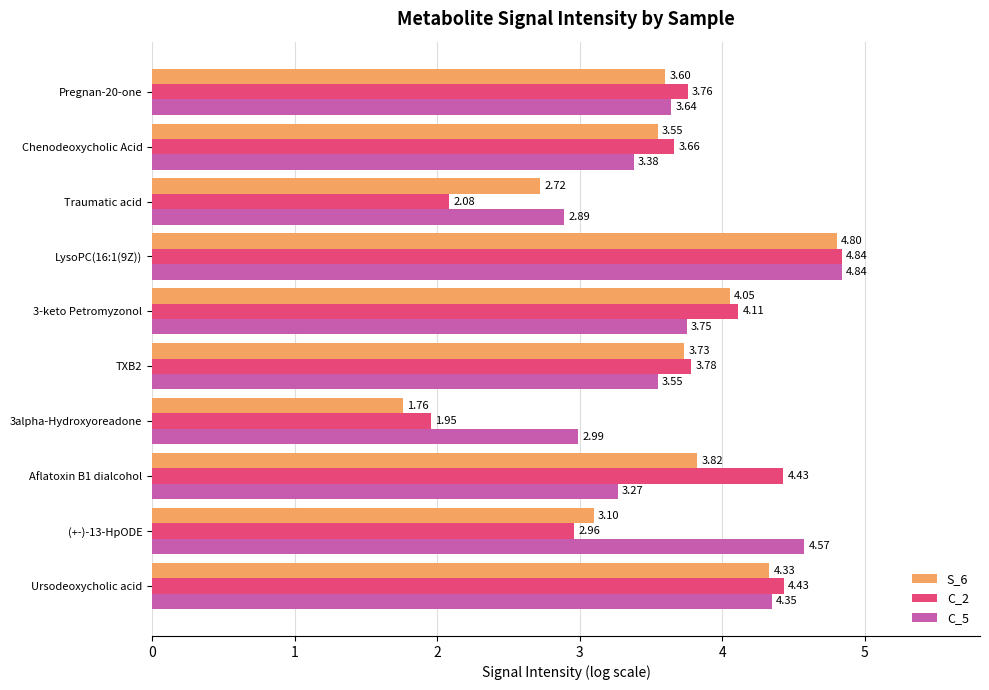

What is the difference between the highest and lowest values at Traumatic acid?

0.8